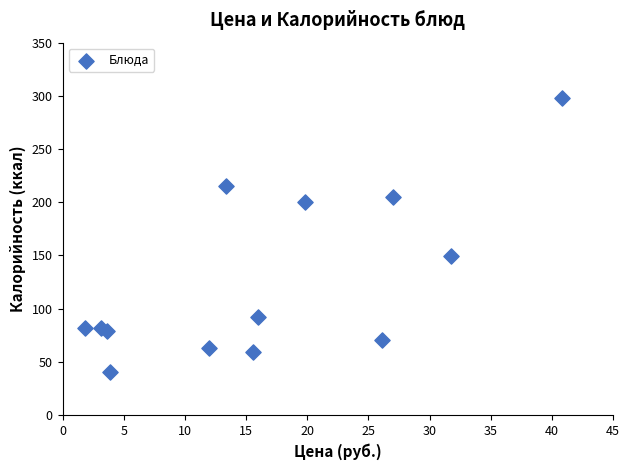

What is the range of Y values (max minus min)?

257.1